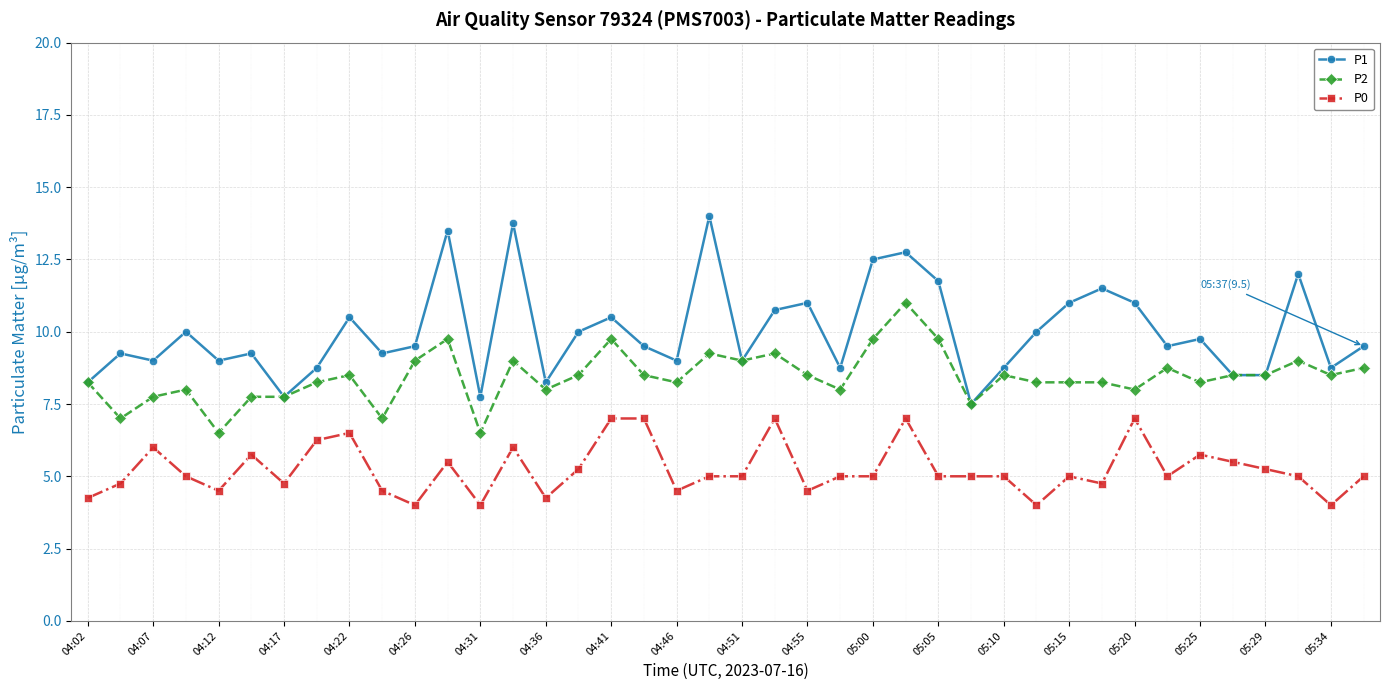

What is the smallest value displayed?

4.0